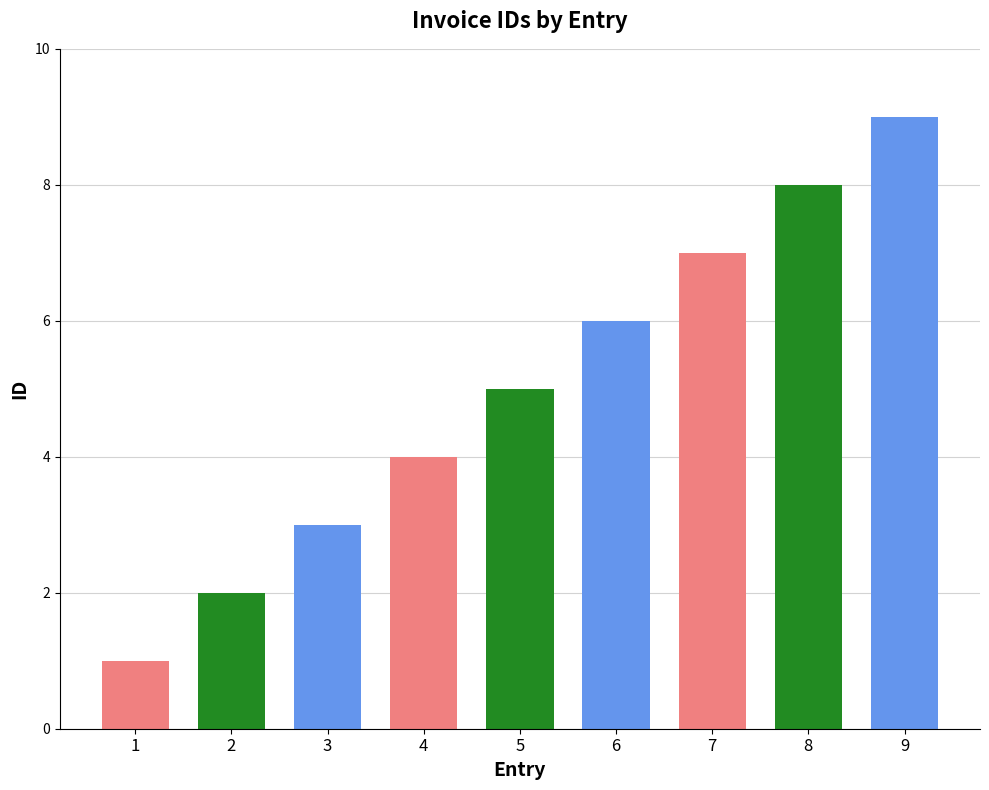

Reading left to right, list all the values displayed in this chart.

1	2	3	4	5	6	7	8	9